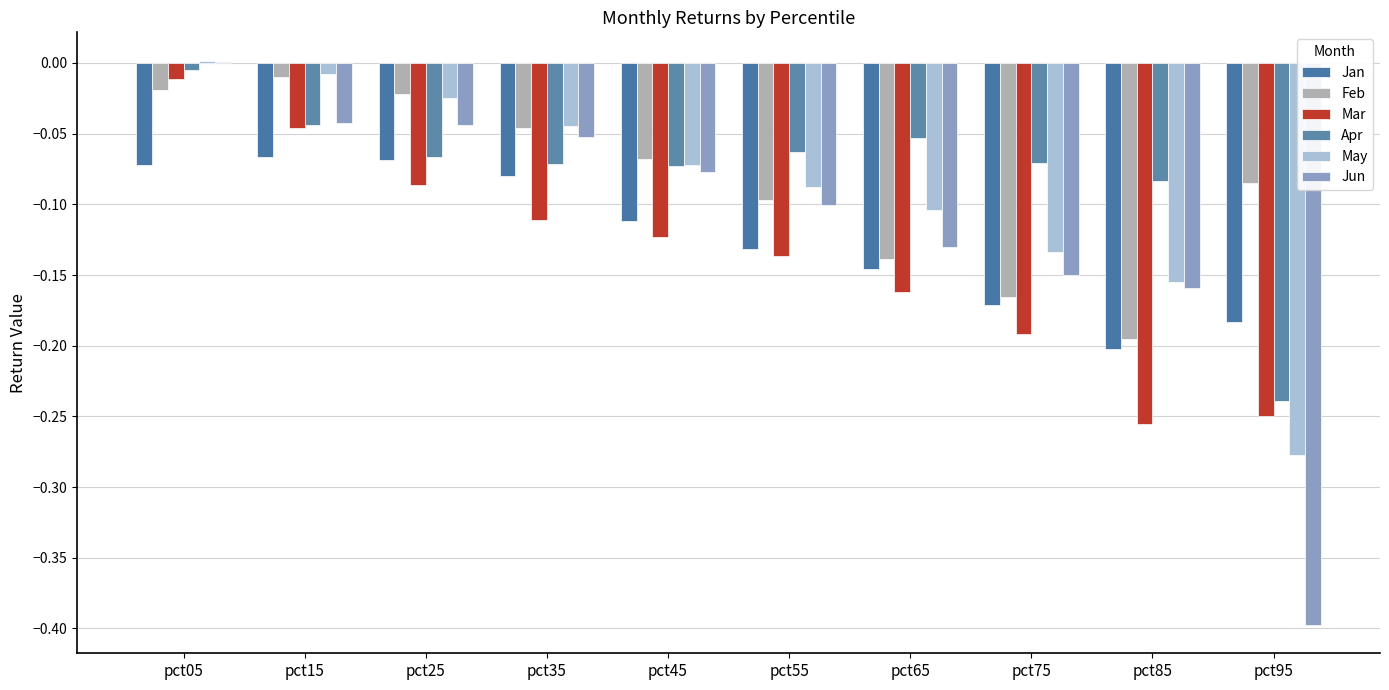

Which label corresponds to the largest value in the chart?

pct05